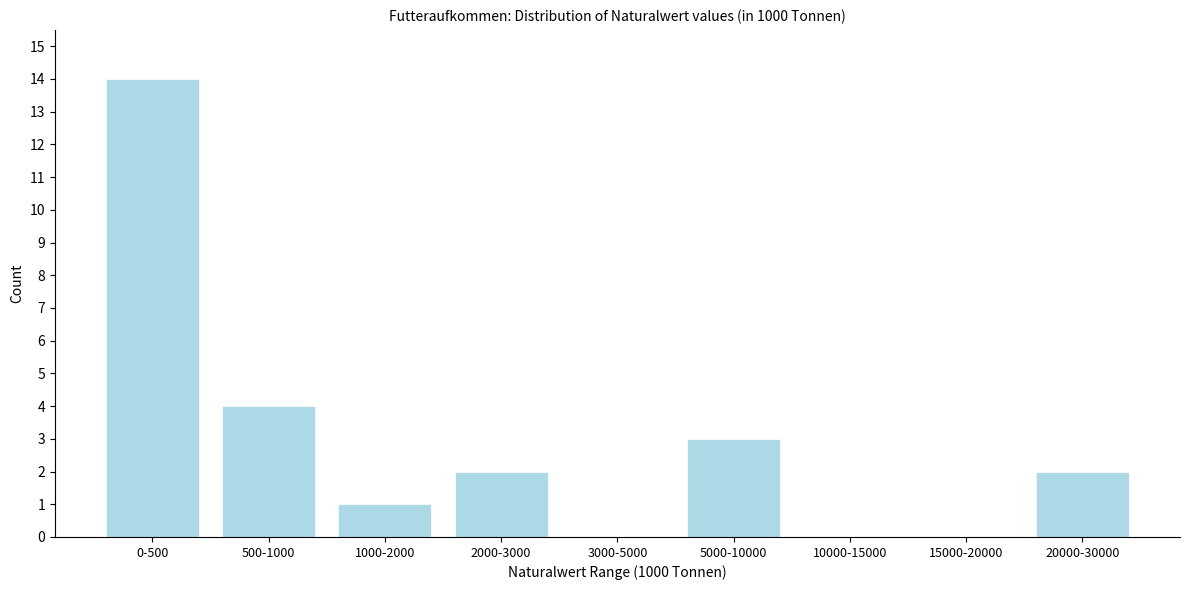

Reading left to right, extract all data points from this chart.

0-500=14	500-1000=4	1000-2000=1	2000-3000=2	3000-5000=0	5000-10000=3	10000-15000=0	15000-20000=0	20000-30000=2